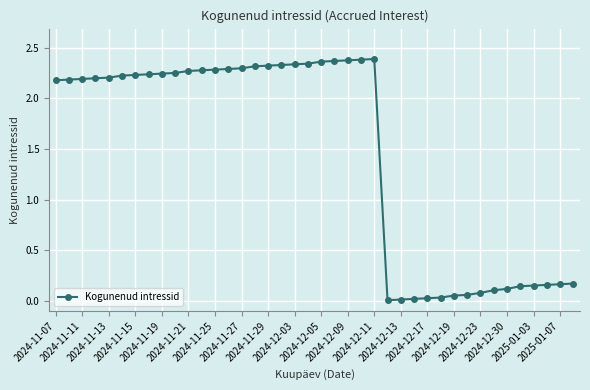

What is the average value?

1.5